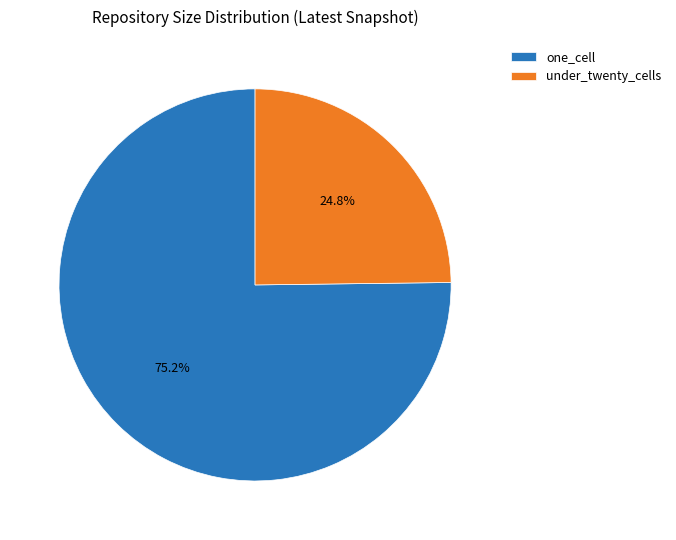

What is the ratio of the value at one_cell to the value at under_twenty_cells?

3.0